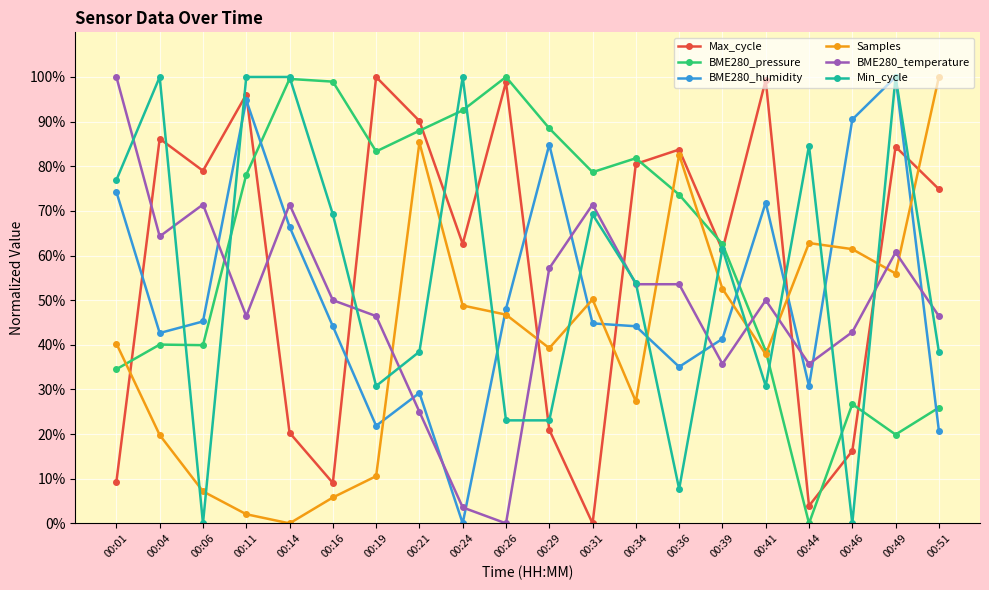

Where is Max_cycle nearest to the value 49?

00:39